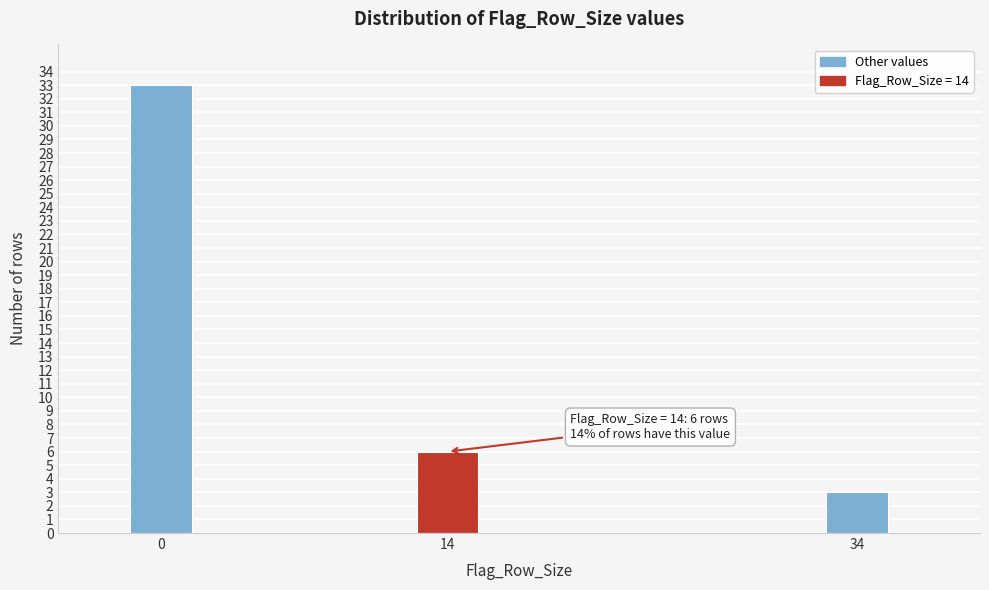

Reading left to right, extract all data points from this chart.

0=33	14=6	34=3